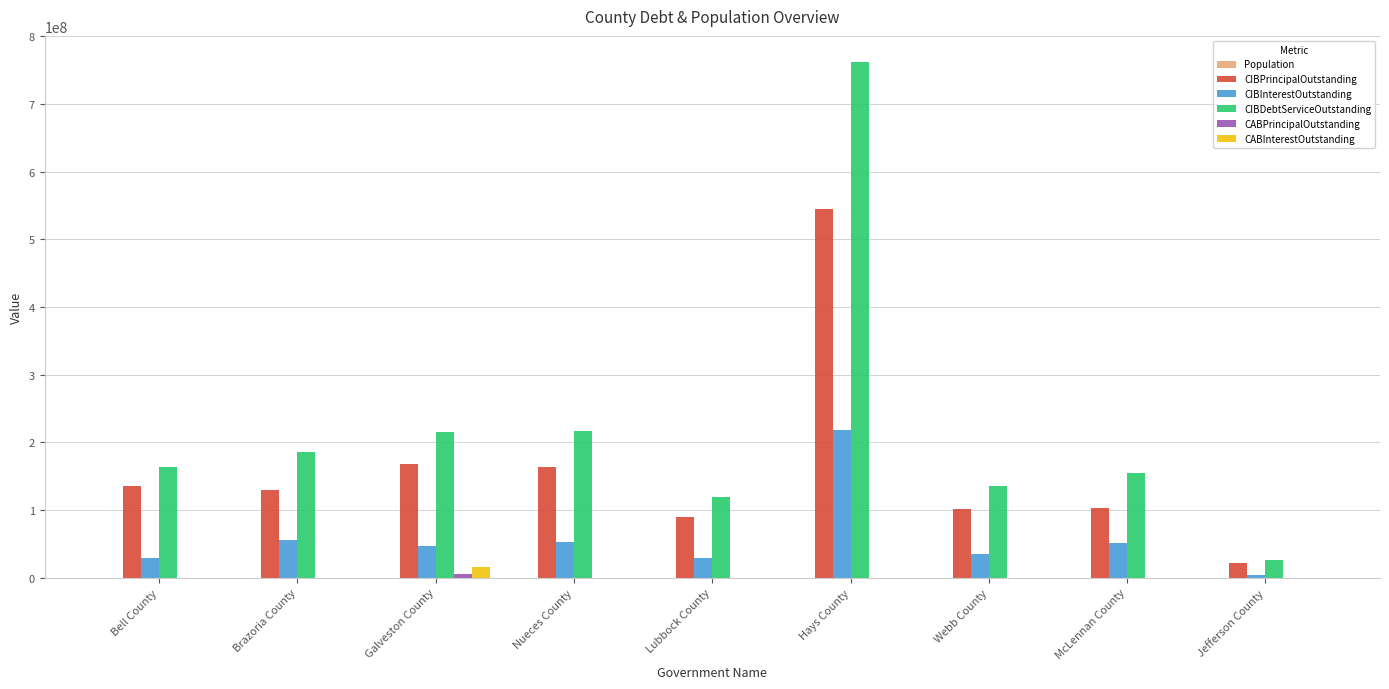

Is it true that CIBDebtServiceOutstanding equals 1271413599.4 at Hays County?

False